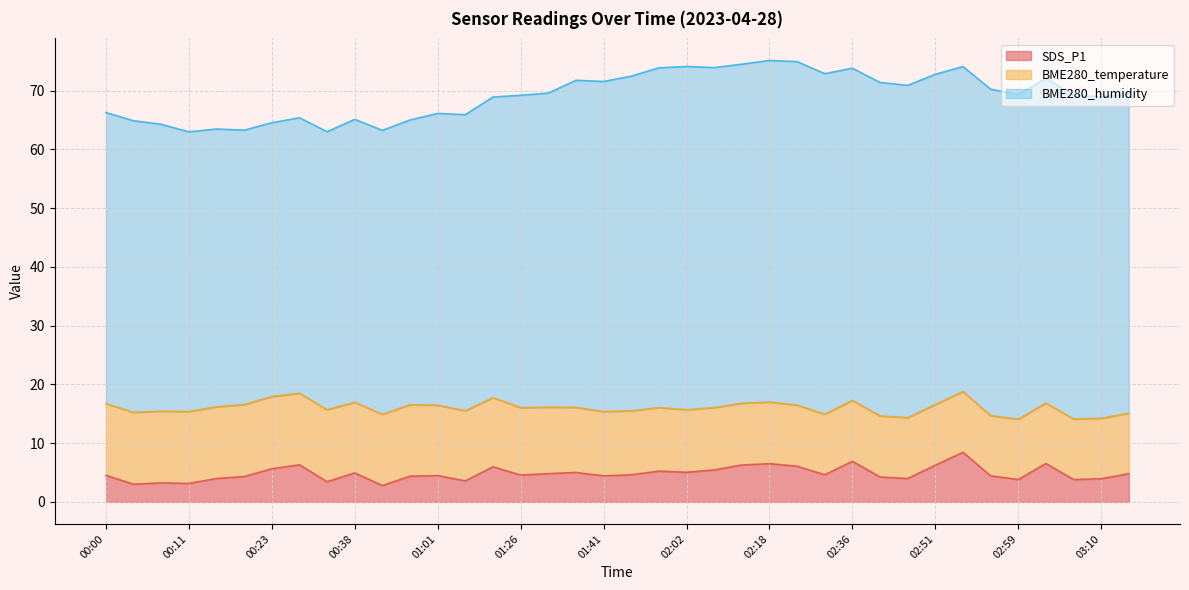

What position from the right is 00:26?

31